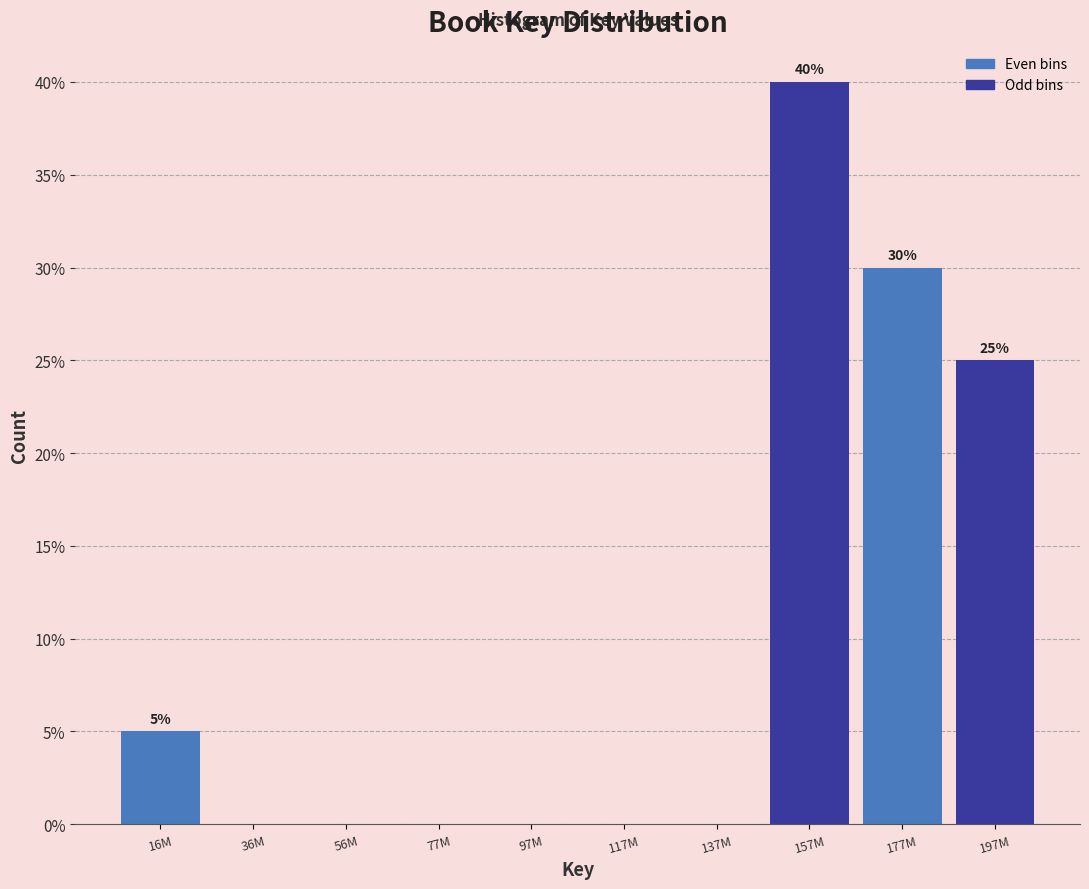

Reading left to right, extract all data points from this chart.

16M=5	36M=0	56M=0	77M=0	97M=0	117M=0	137M=0	157M=40	177M=30	197M=25